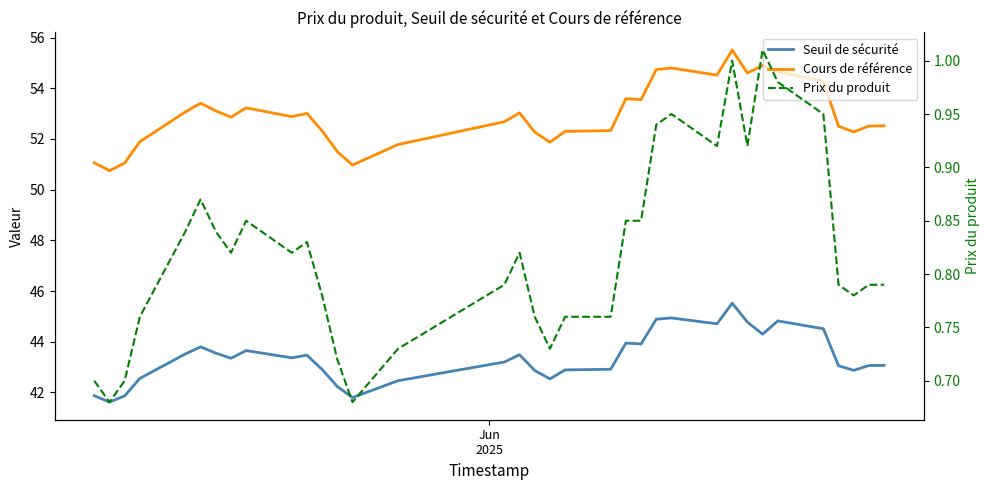

Does the chart display data point markers on the line(s)?

No